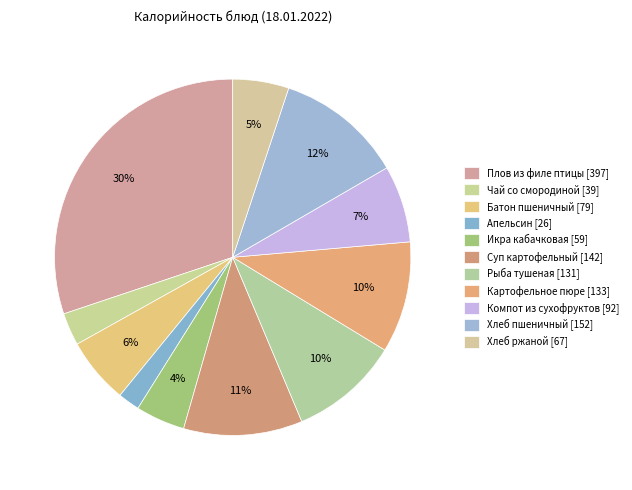

Count the number of slices in the pie.

11